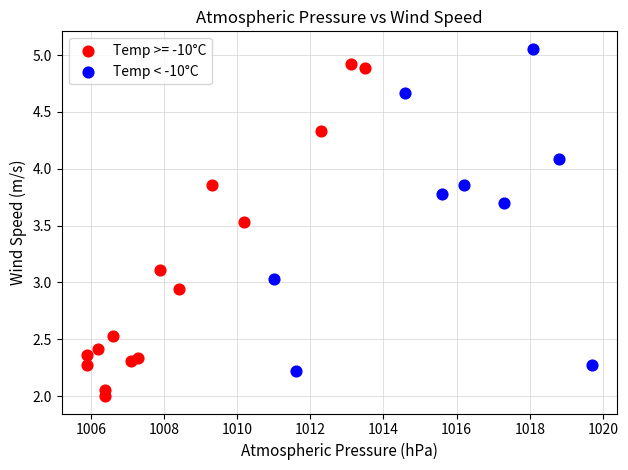

Which series reaches the maximum Y coordinate?

Temp < -10°C